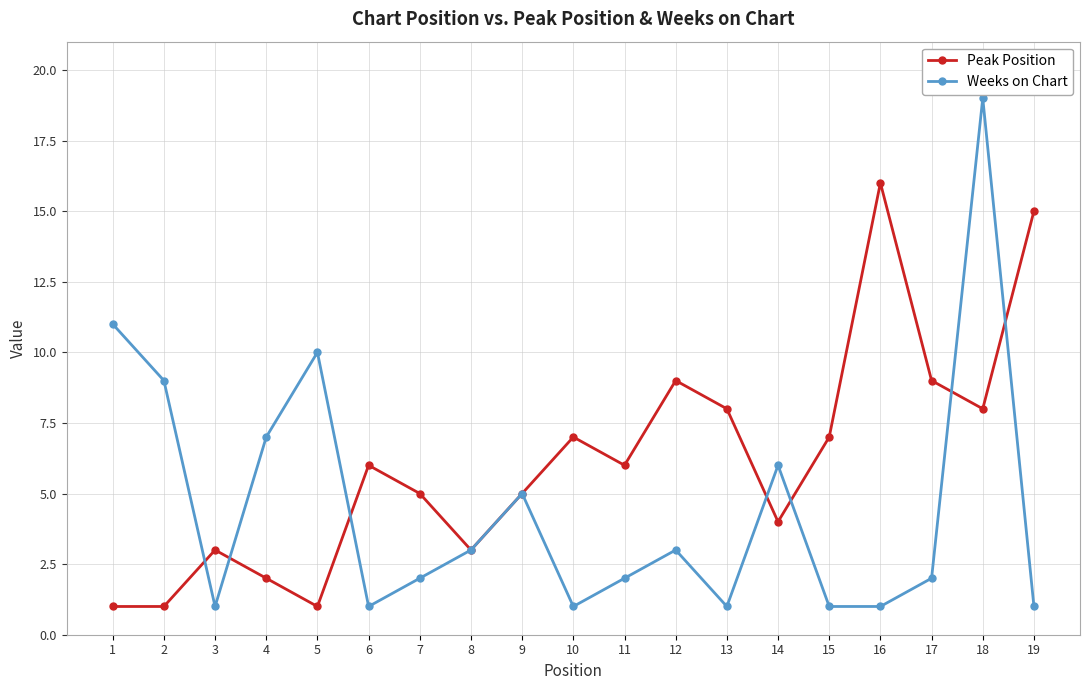

List the series in order of their peak value, highest first.

Weeks on Chart, Peak Position